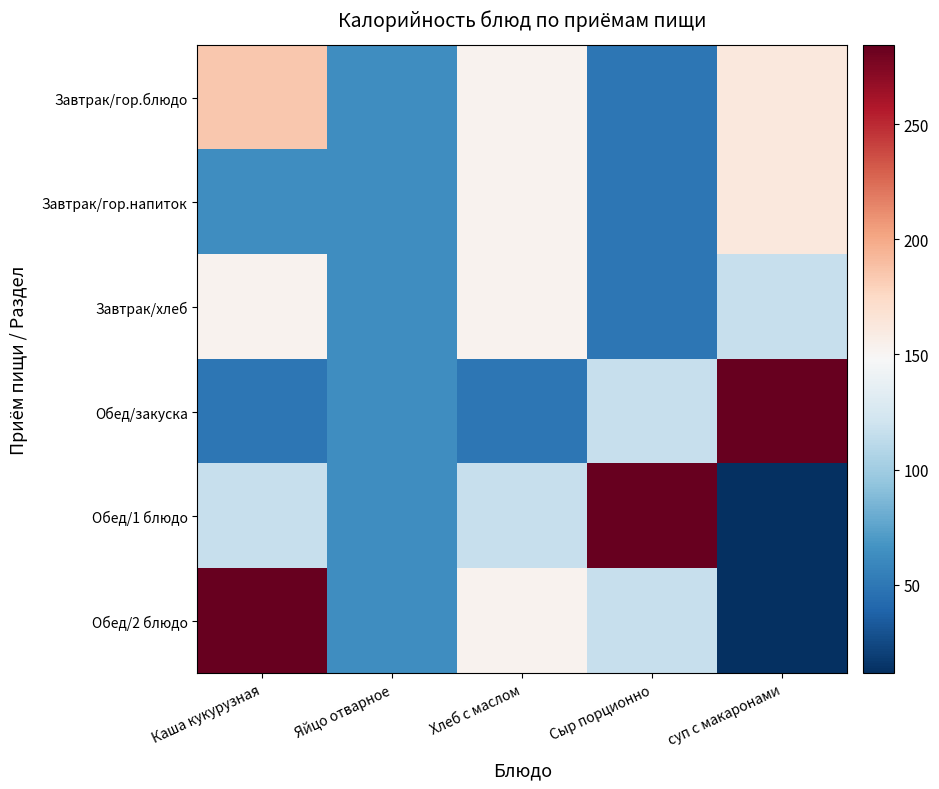

Reading left to right, what are all the values shown in this chart?

Завтрак/гор.блюдо: Каша кукурузная=184.4	Яйцо отварное=63.0	Хлеб с маслом=152.3	Сыр порционно=49.6	суп с макаронами=162.2
Завтрак/гор.напиток: Каша кукурузная=63.0	Яйцо отварное=63.0	Хлеб с маслом=152.3	Сыр порционно=49.6	суп с макаронами=162.2
Завтрак/хлеб: Каша кукурузная=152.3	Яйцо отварное=63.0	Хлеб с маслом=152.3	Сыр порционно=49.6	суп с макаронами=116.4
Обед/закуска: Каша кукурузная=49.6	Яйцо отварное=63.0	Хлеб с маслом=49.6	Сыр порционно=116.4	суп с макаронами=284.2
Обед/1 блюдо: Каша кукурузная=116.4	Яйцо отварное=63.0	Хлеб с маслом=116.4	Сыр порционно=284.2	суп с макаронами=11.6
Обед/2 блюдо: Каша кукурузная=284.2	Яйцо отварное=63.0	Хлеб с маслом=152.3	Сыр порционно=116.4	суп с макаронами=11.6